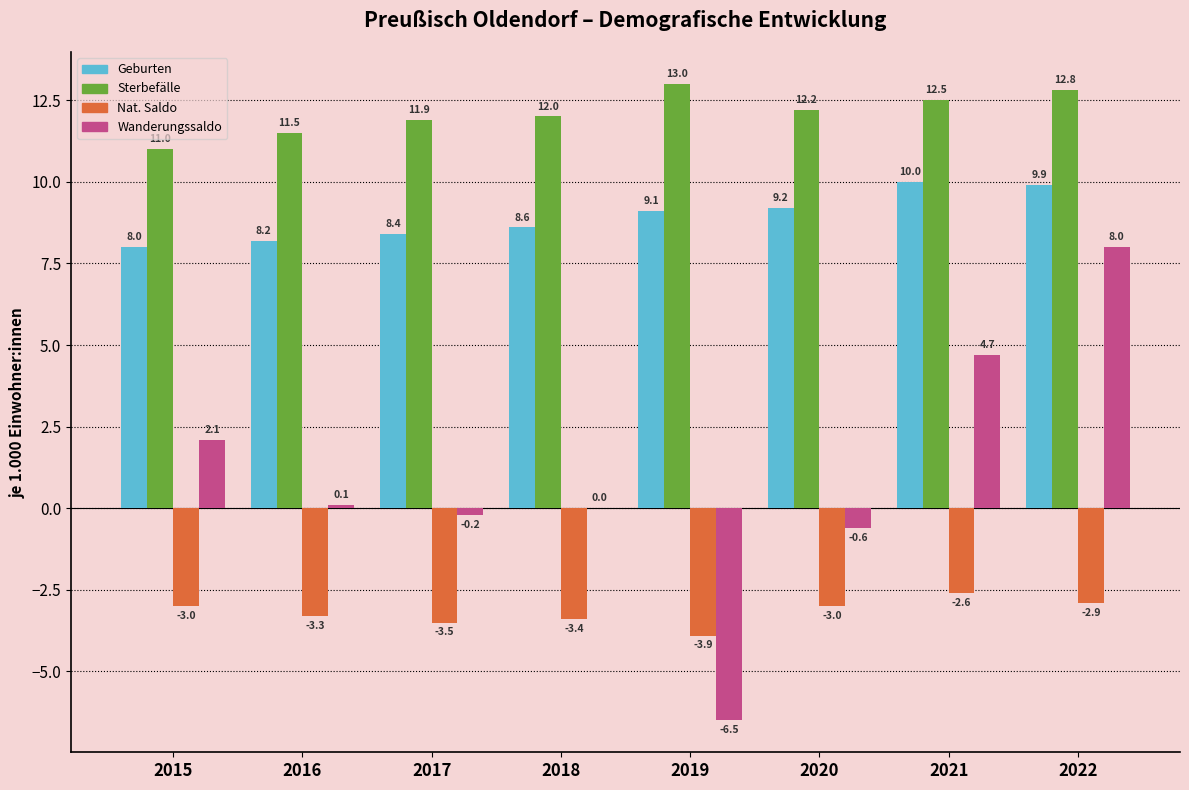

What is the maximum value shown in the chart?

13.0